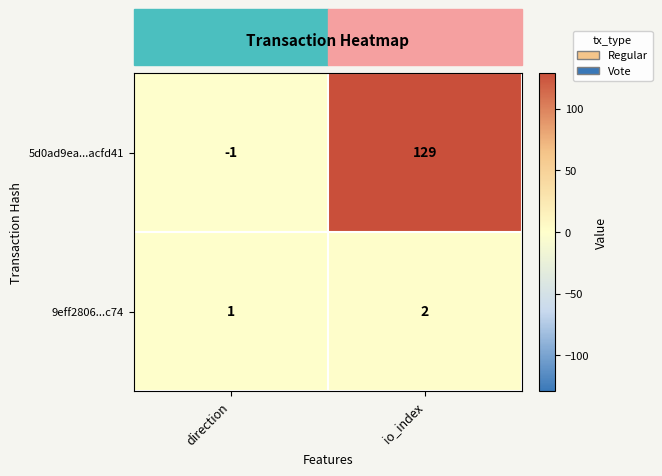

What is the sum of the 5d0ad9ea...acfd41 values at io_index and direction?

128